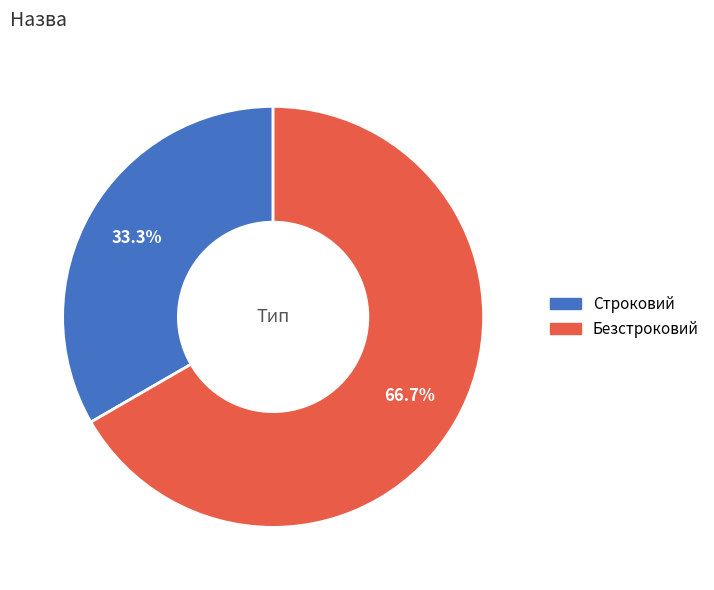

Combined, what portion of the pie is Строковий and Безстроковий?

100.0%